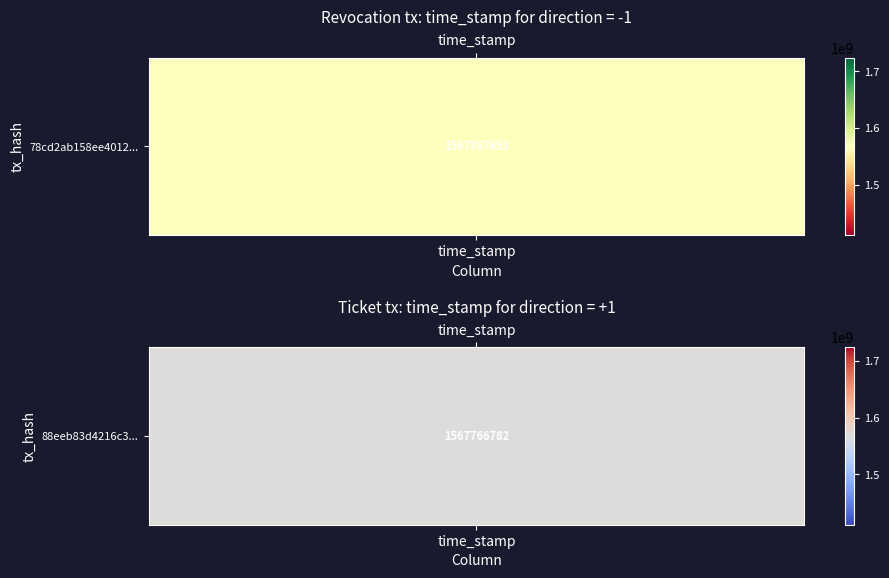

Is the value of 78cd2ab158ee4012b2577f8dddc0220bda897b9 at 1 greater than the value of 88eeb83d4216c3cb8bece586fe863862d41c269 at 1?

Yes